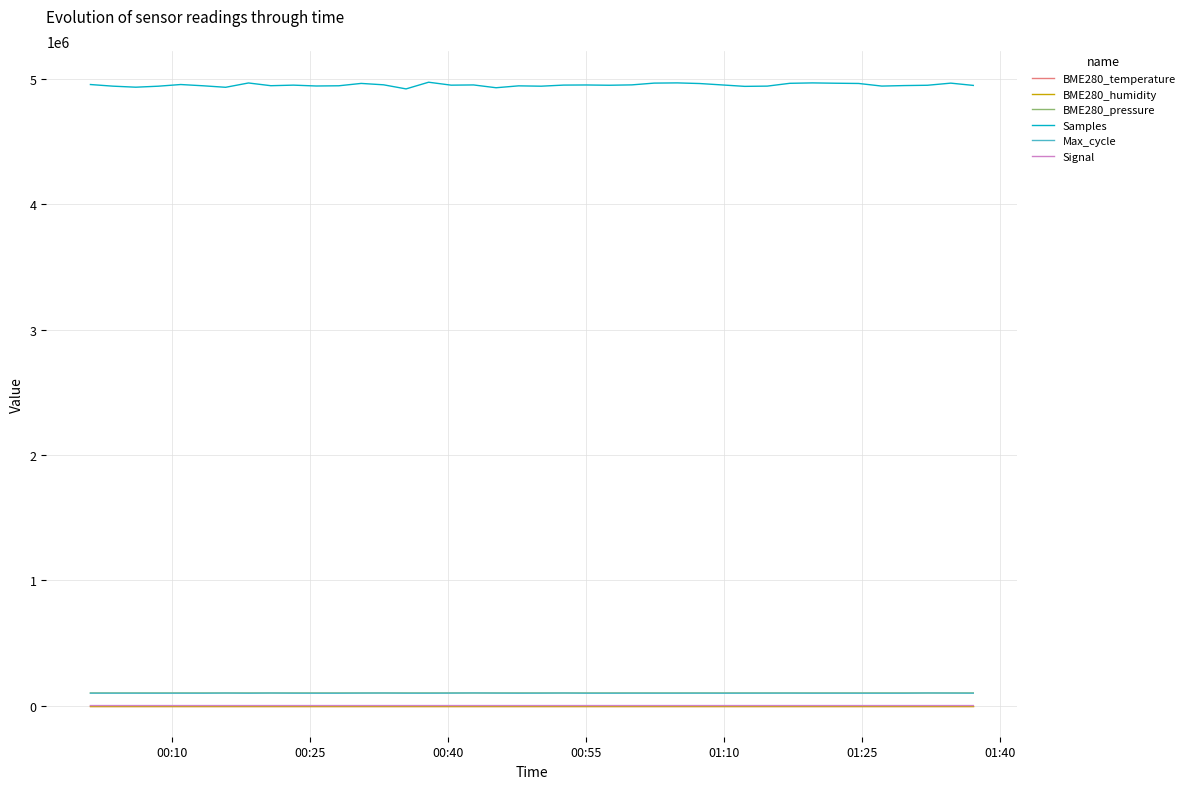

Which series has the largest total across all categories?

Samples